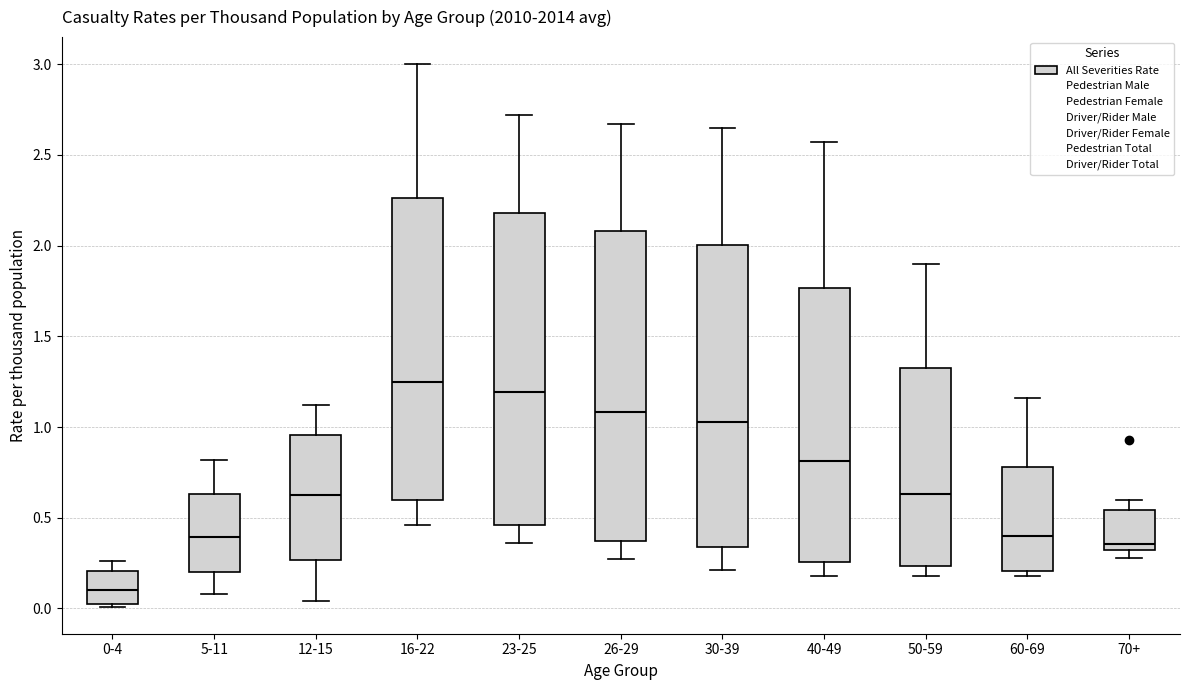

Reading left to right, read every box against the y-axis: the position of its median line, the range the box covers, and the ends of its whiskers. The values are not printed on the chart, so give them approximately, as read against the axis.

0-4: median 0.10, box 0.00 to 0.20, whiskers 0.00 to 0.25
5-11: median 0.40, box 0.20 to 0.65, whiskers 0.10 to 0.80
12-15: median 0.65, box 0.25 to 0.95, whiskers 0.05 to 1.10
16-22: median 1.25, box 0.60 to 2.25, whiskers 0.45 to 3.00
23-25: median 1.20, box 0.45 to 2.20, whiskers 0.35 to 2.70
26-29: median 1.10, box 0.35 to 2.10, whiskers 0.25 to 2.65
30-39: median 1.05, box 0.35 to 2.00, whiskers 0.20 to 2.65
40-49: median 0.80, box 0.25 to 1.75, whiskers 0.20 to 2.55
50-59: median 0.65, box 0.25 to 1.35, whiskers 0.20 to 1.90
60-69: median 0.40, box 0.20 to 0.80, whiskers 0.20 (just below the box's lower edge) to 1.15
70+: median 0.35, box 0.30 to 0.55, whiskers 0.30 (just below the box's lower edge) to 0.60